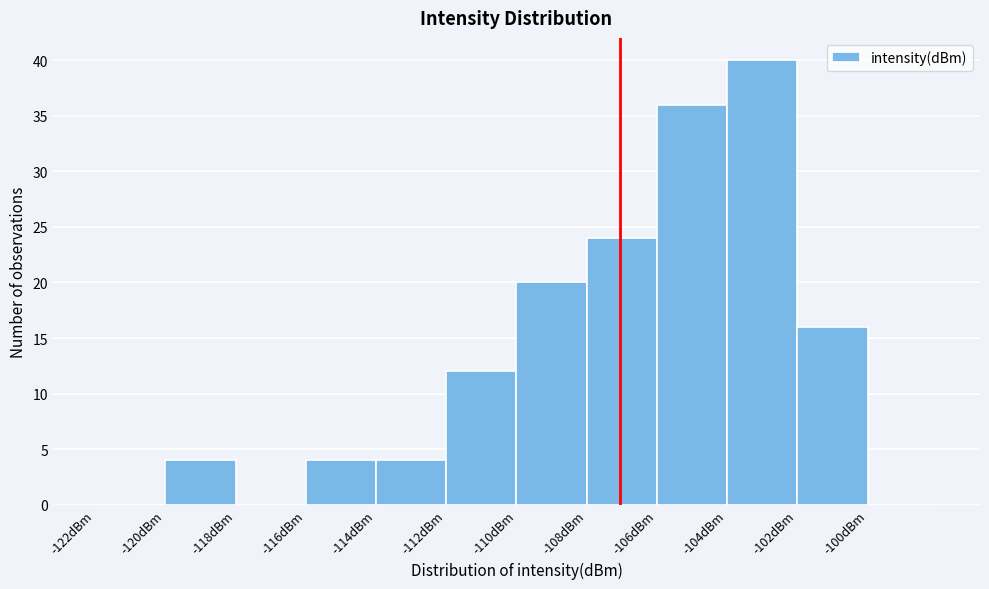

Over which range of the x-axis is the bar tallest?

-104 to -102